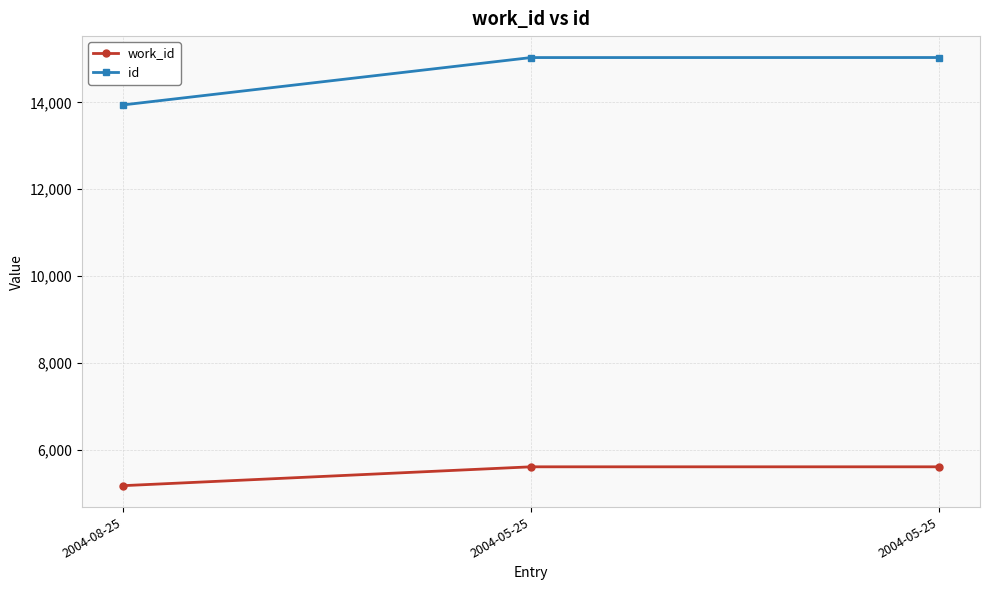

What are all the series names shown in the legend?

work_id, id